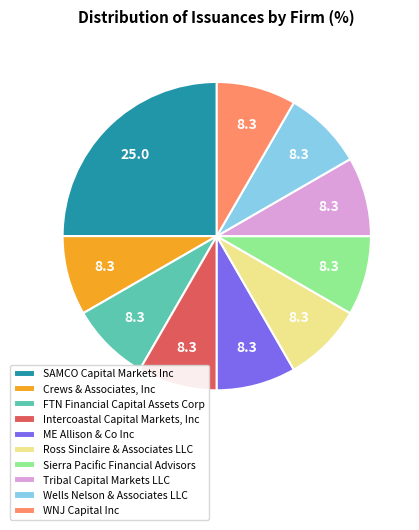

What is the ratio of the value at SAMCO Capital Markets Inc to the value at Tribal Capital Markets LLC?

3.0